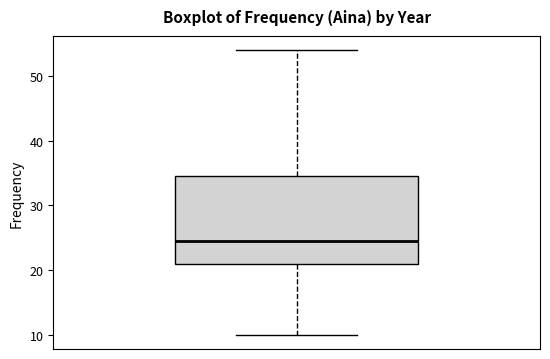

Read this box plot against the y-axis: the position of the median line, the range covered by the box, and the ends of both whiskers. The values are not printed on the chart, so give them approximately, as read against the axis.

median 25, box 21 to 35, whiskers 10 to 54